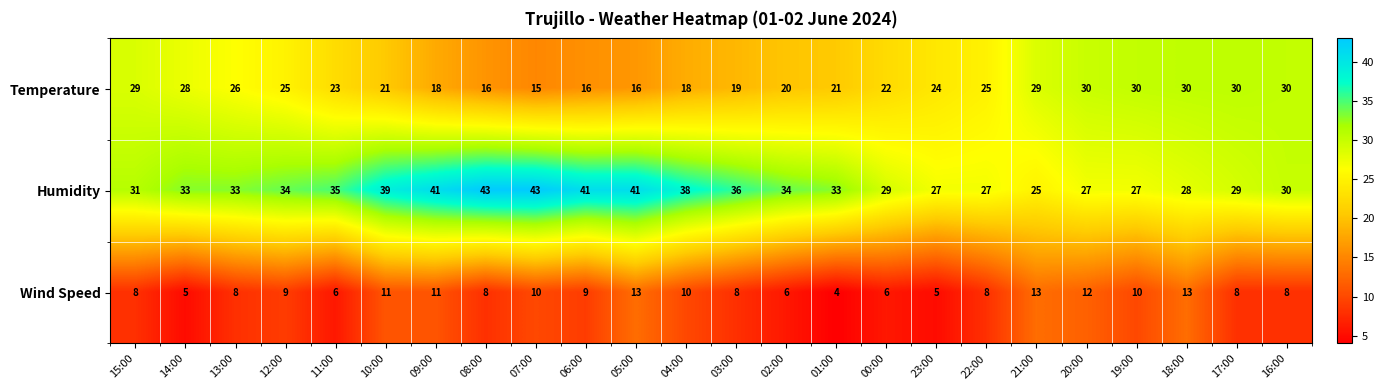

Between 03:00 and 22:00, which series saw the biggest shift?

Humidity